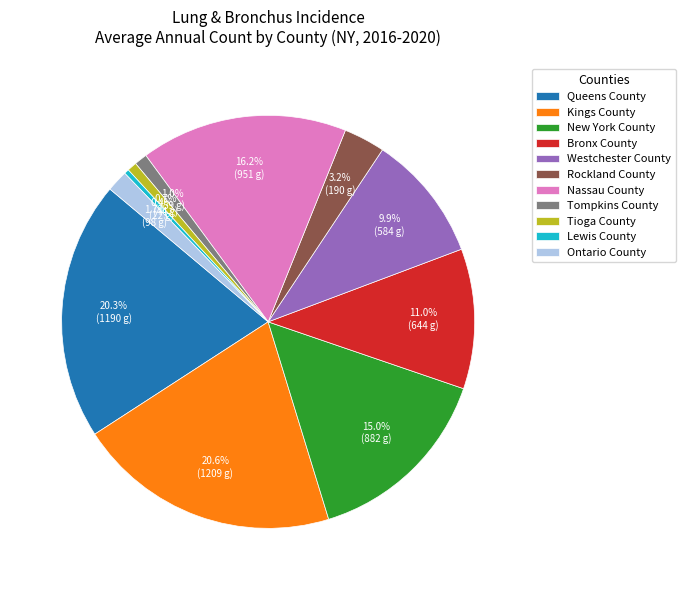

How many slices are in this pie chart?

11